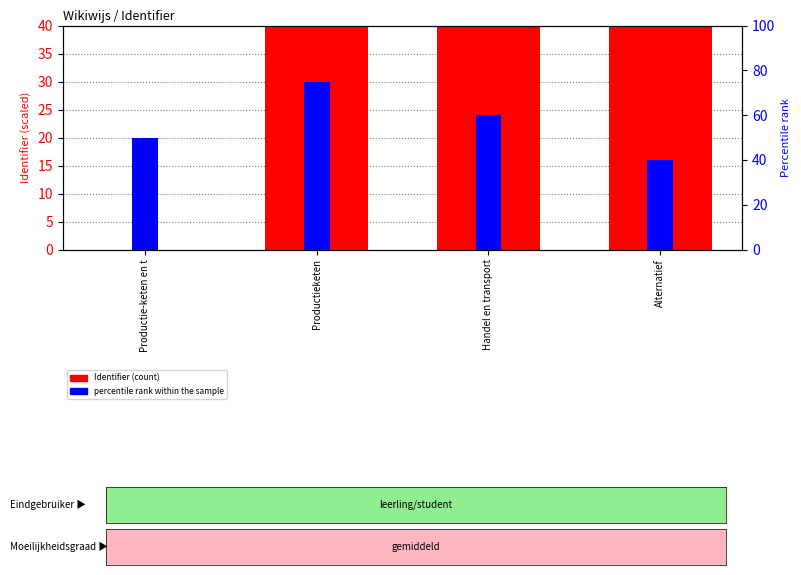

Count the number of categories in the chart.

4